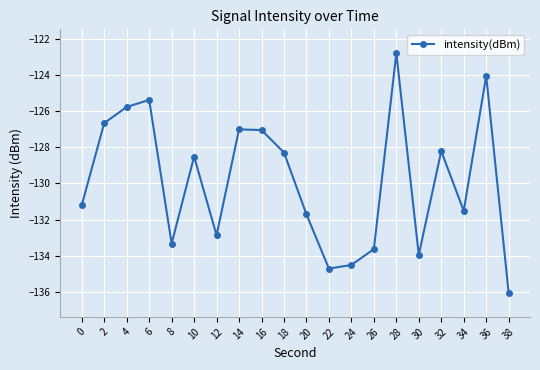

How many data points does each series have?

20